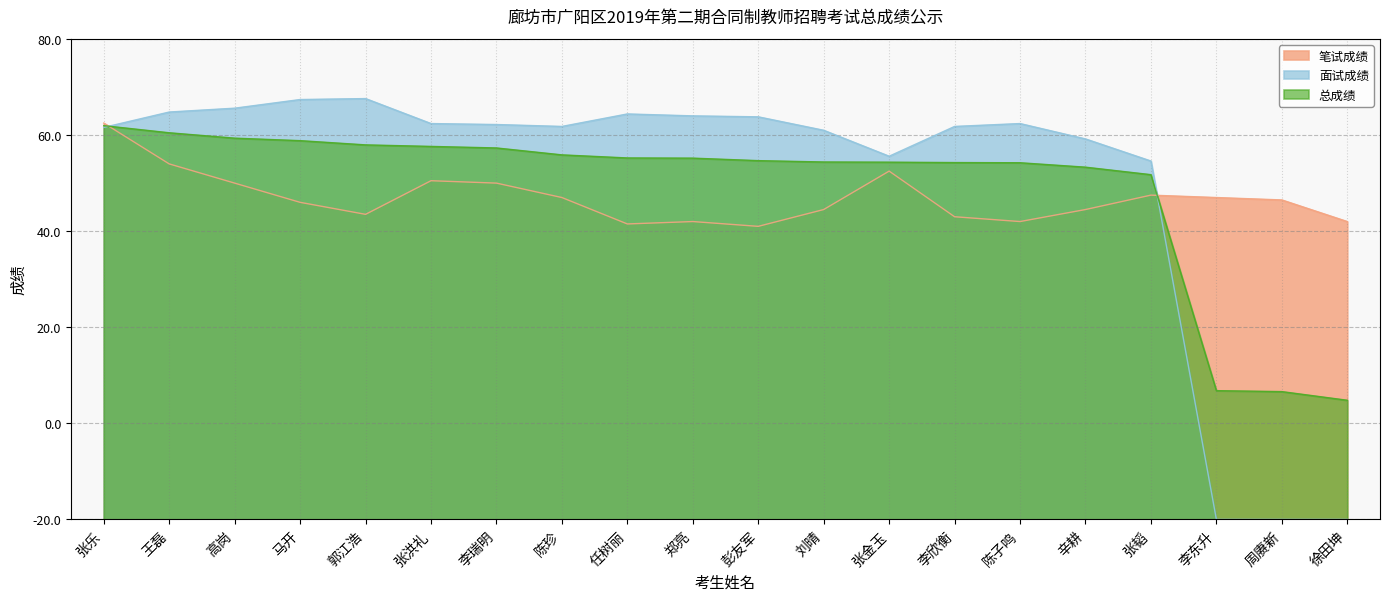

The value of 笔试成绩 at 刘晴 is 64.5. True or false?

True